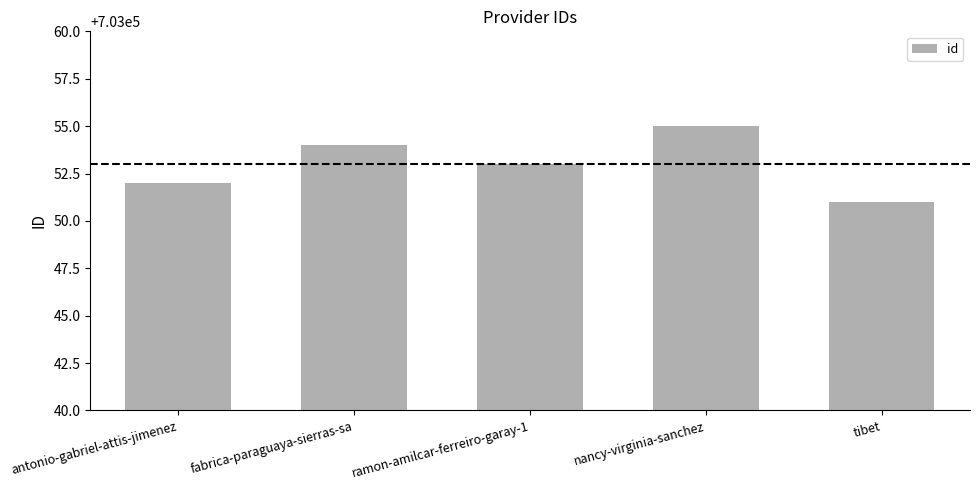

What position from the right is nancy-virginia-sanchez?

2